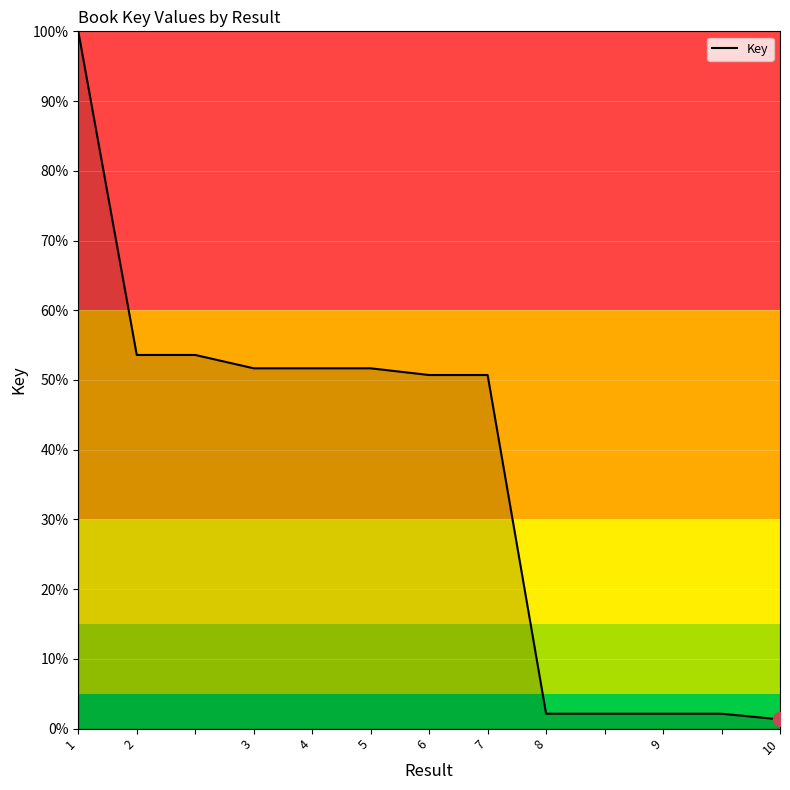

What is the difference between the maximum and minimum values?

98.7